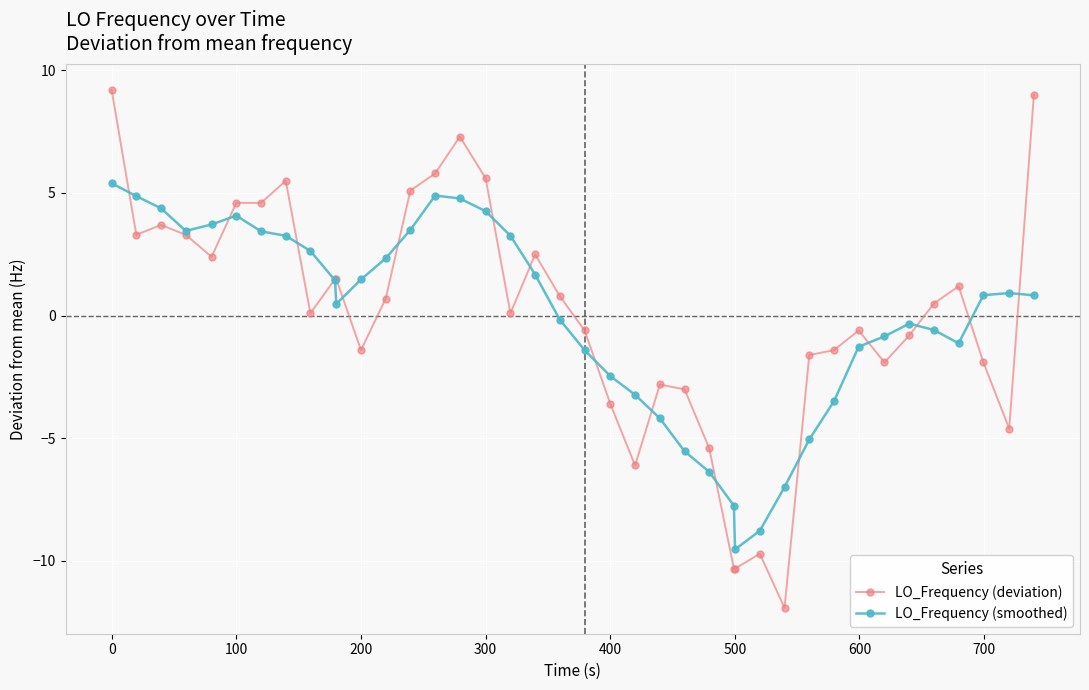

What are all the series names shown in the legend?

LO_Frequency (deviation), LO_Frequency (smoothed)